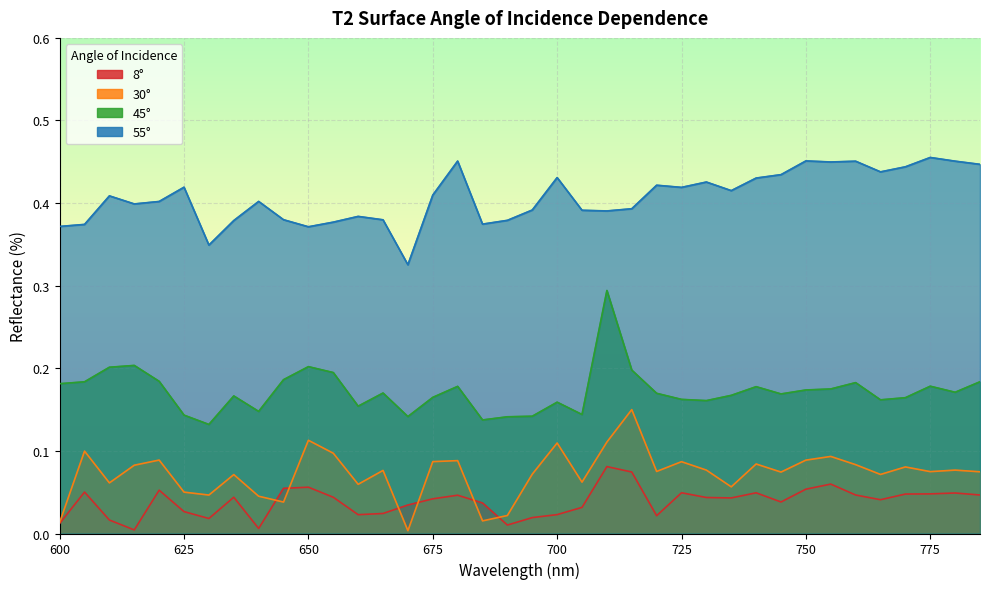

Which series has the largest range (max minus min)?

45°